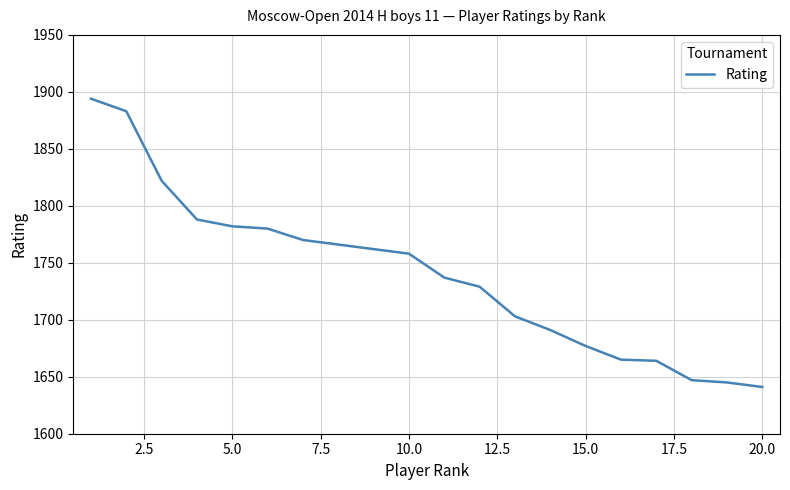

What is the minimum value shown in the chart?

1641